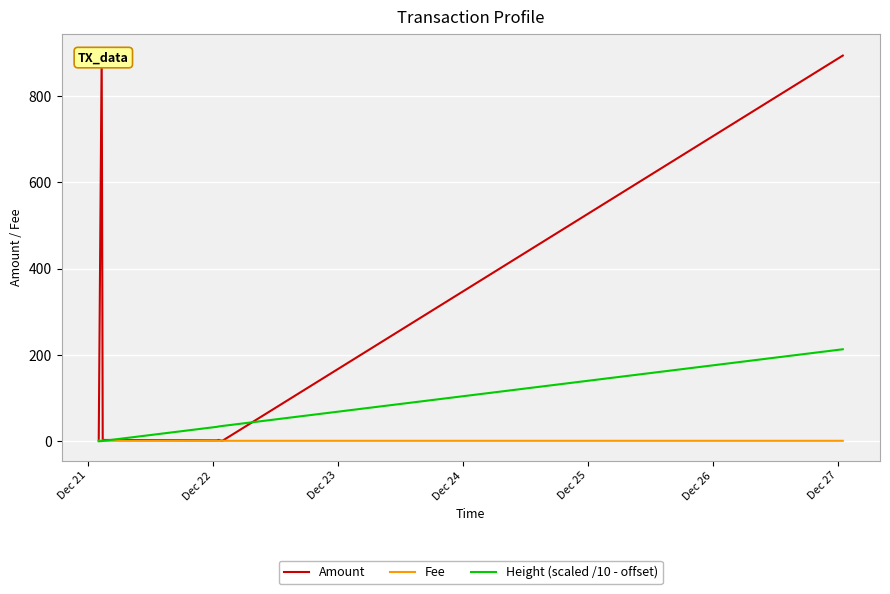

Which category has the lowest value across all series?

Dec 21